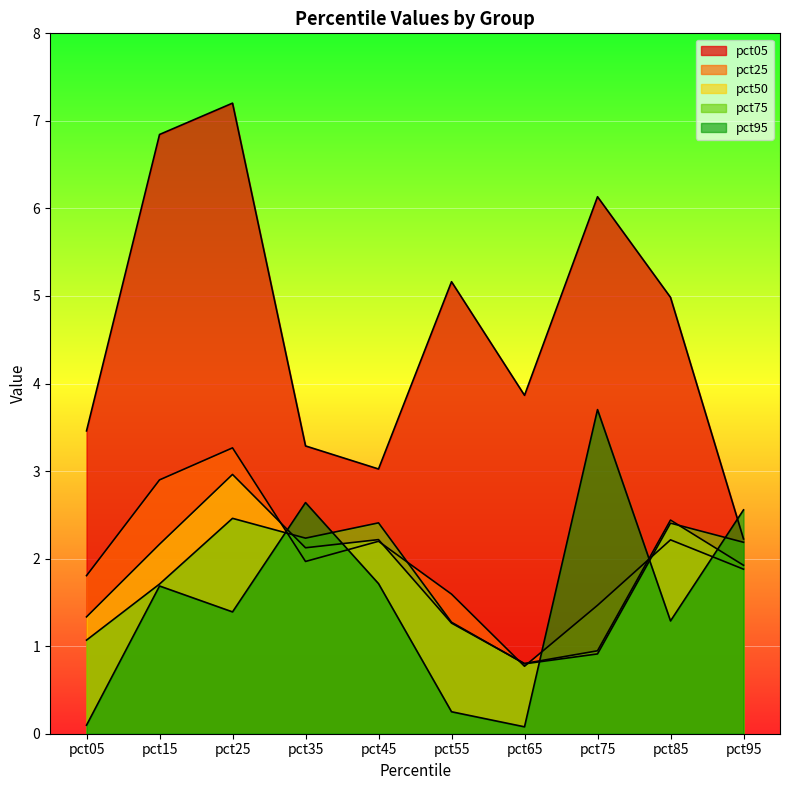

At which label does pct75 reach its peak?

pct25